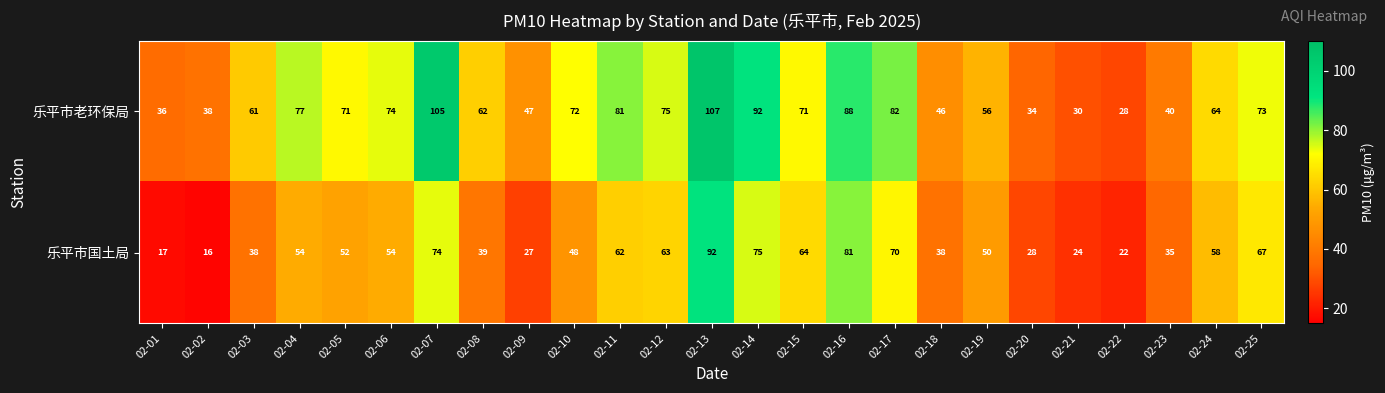

Where is 乐平市老环保局 nearest to the value 67?

02-24